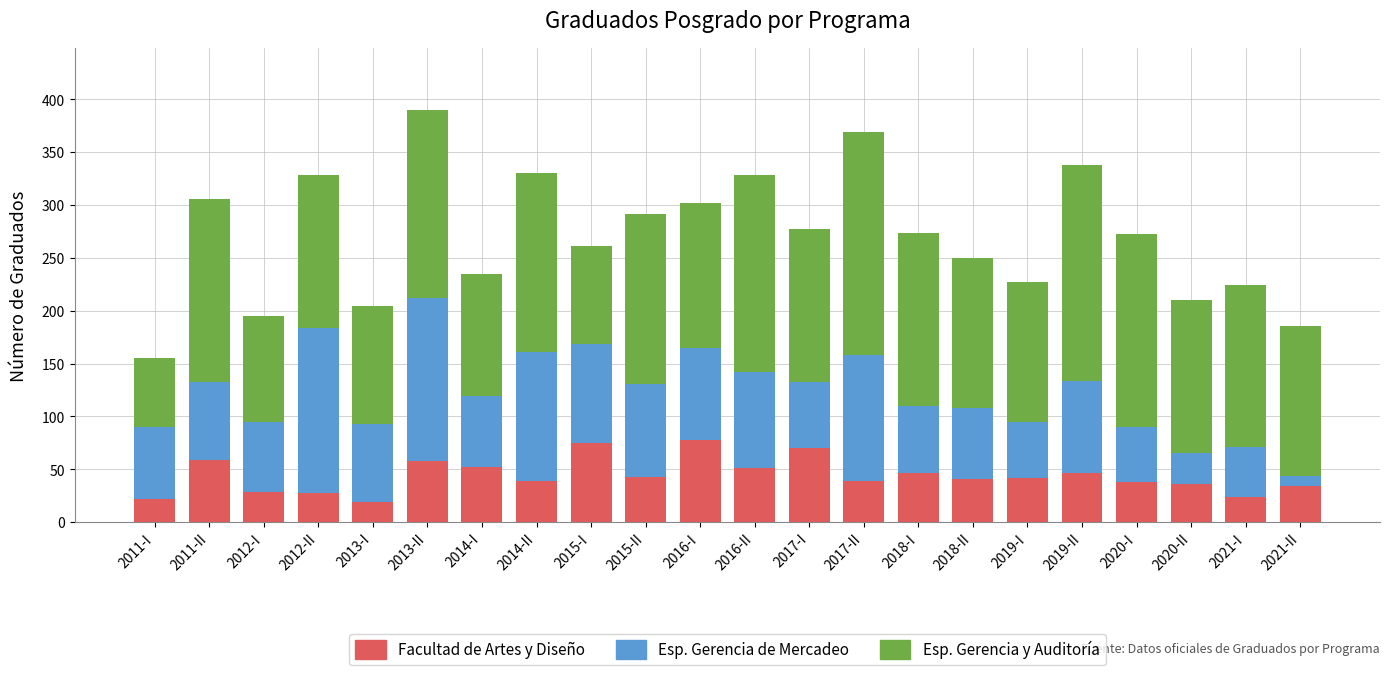

What is the total value across all series at 2019-I?

227